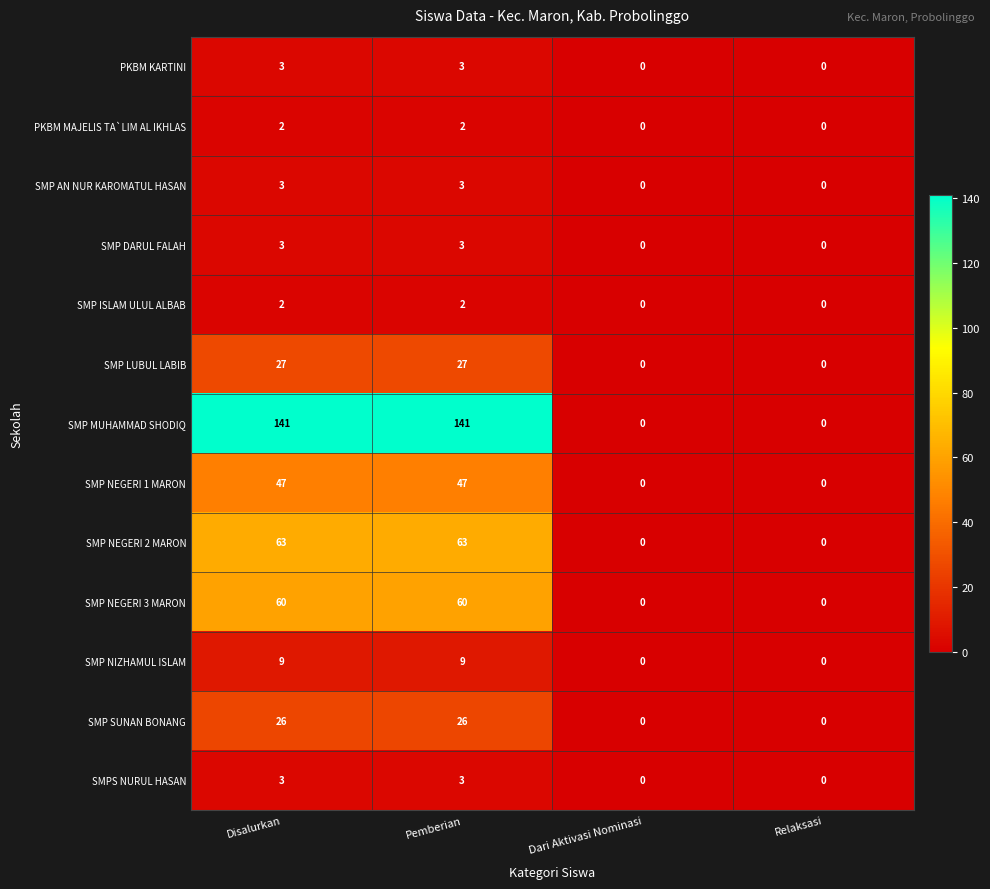

How many values in the SMP NEGERI 3 MARON series are below 60?

2